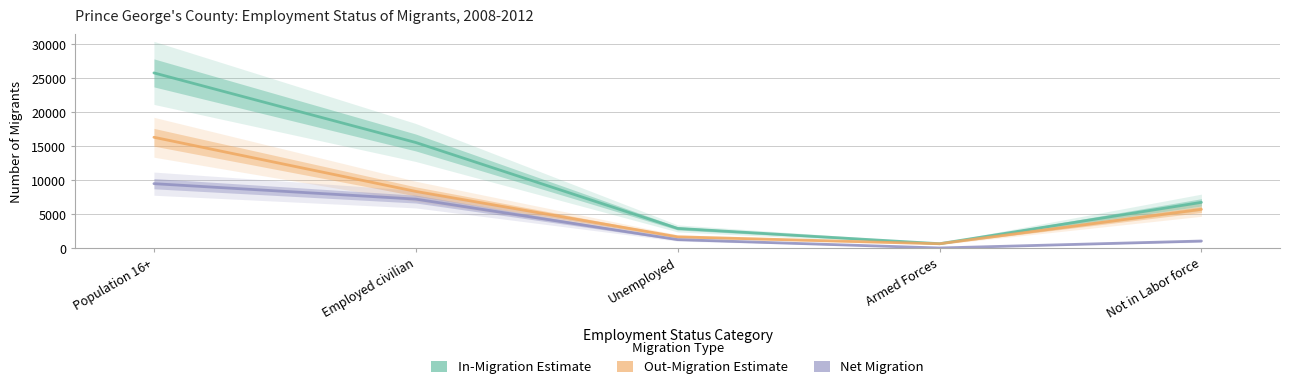

What is the approximate value of In-Migration Estimate at Not in Labor force, to the nearest 10?

6730